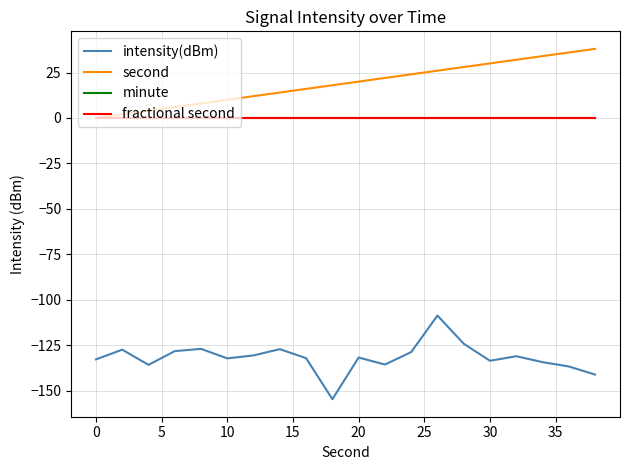

Which series has the largest range (max minus min)?

intensity(dBm)